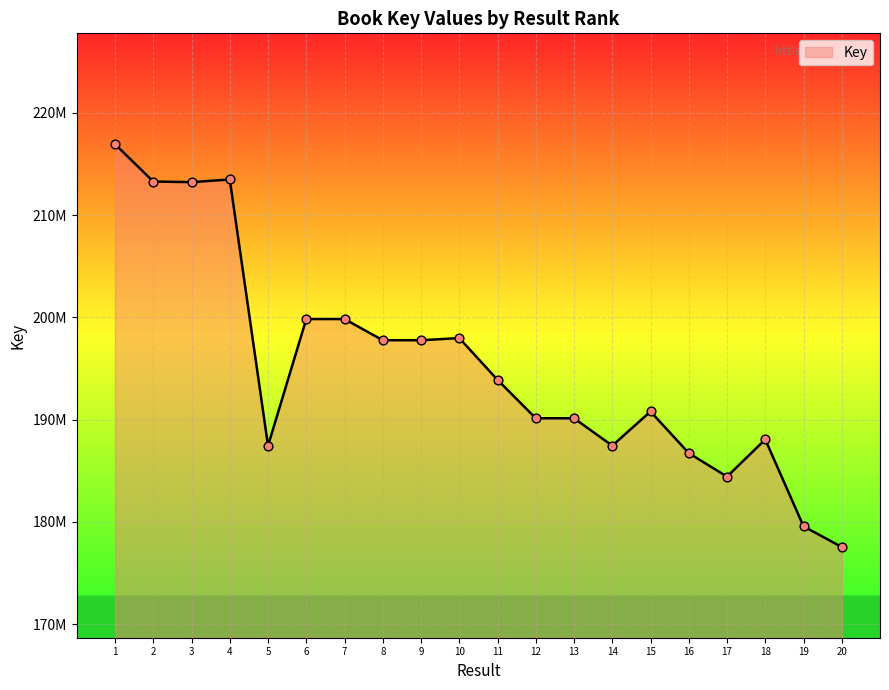

Approximately how many times larger is the value at 20 compared to 1?

0.8